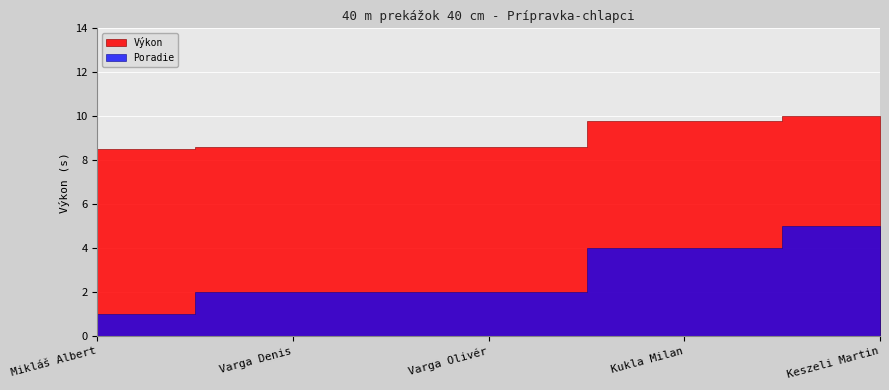

Between Varga Olivér and Kukla Milan, which is larger?

Kukla Milan